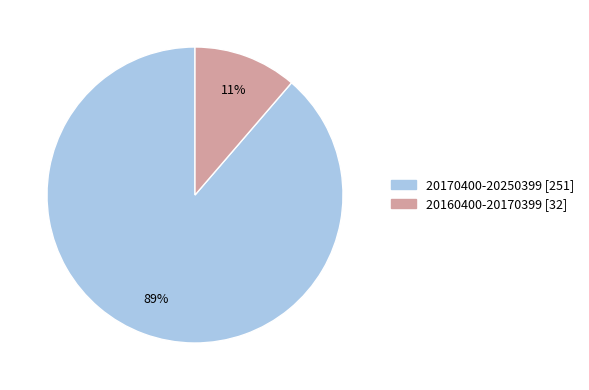

How many slices are in this pie chart?

2